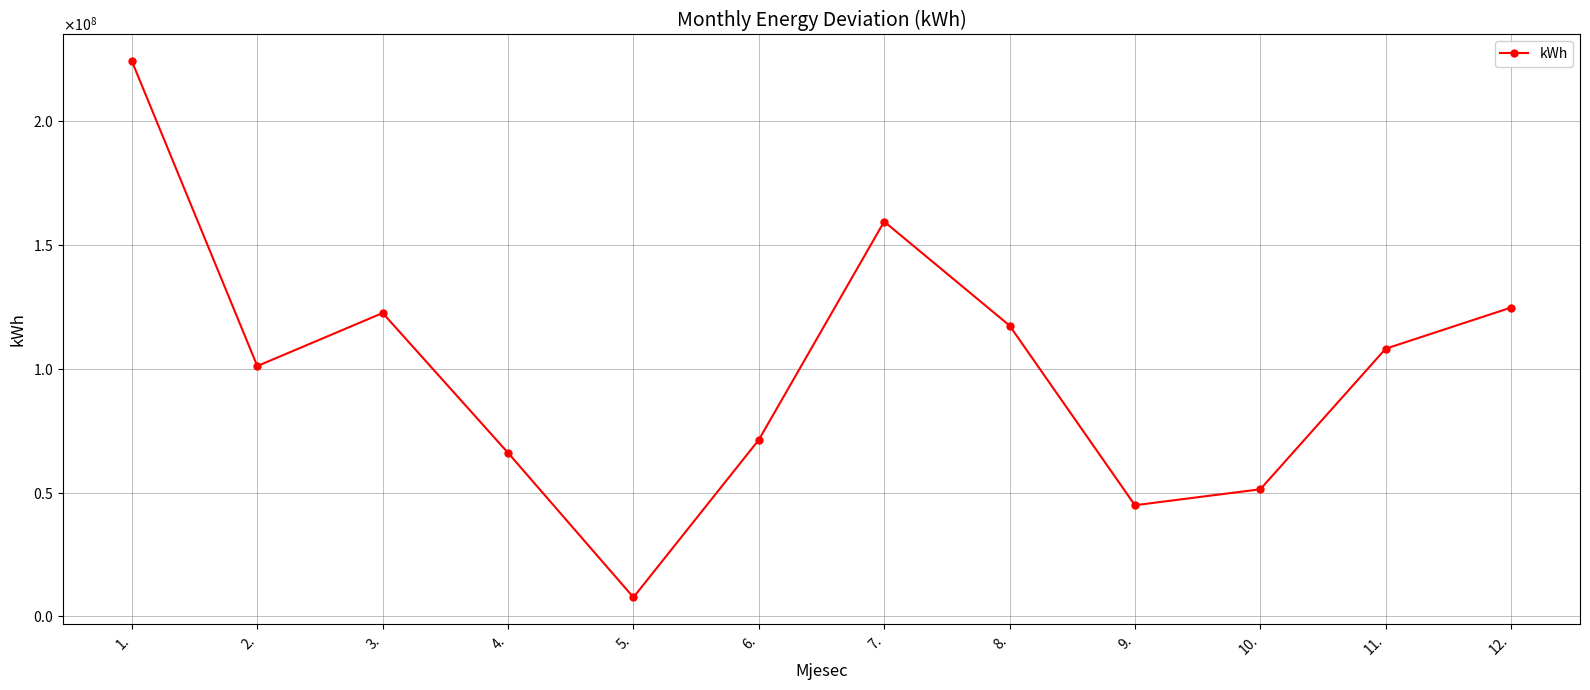

Is this an area chart (filled region under the line)?

No